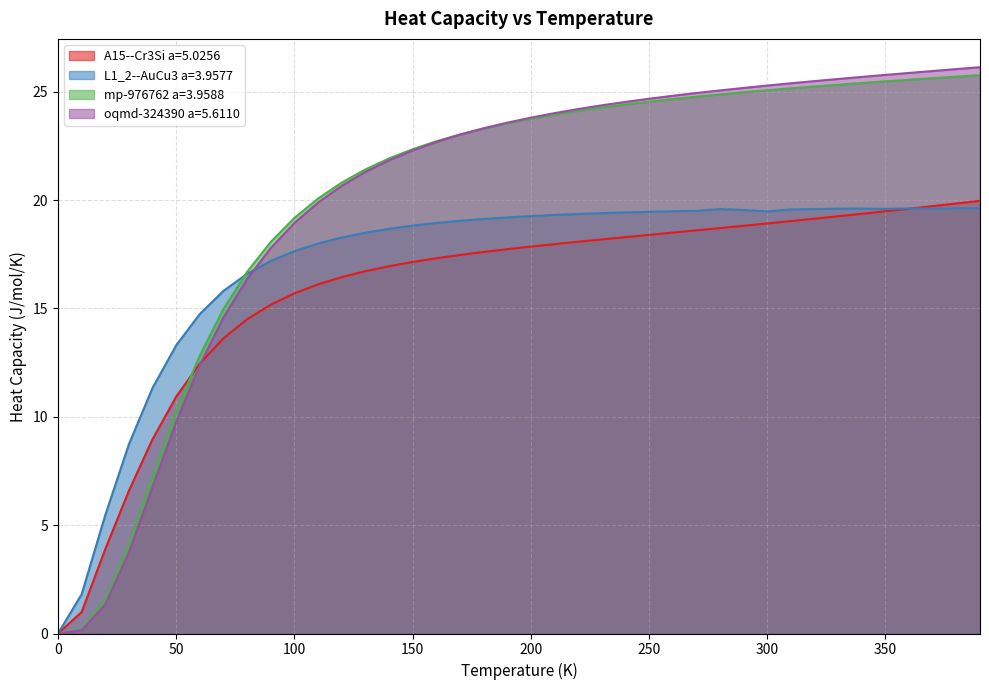

Which series has the largest total across all categories?

oqmd-324390 a=5.6110